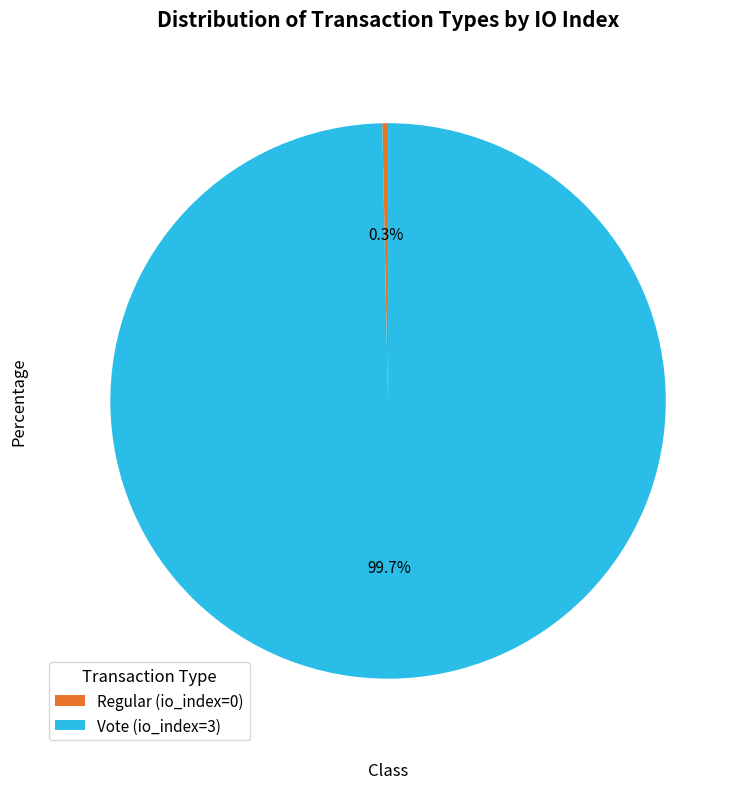

Do Vote (io_index=3) and Regular (io_index=0) together represent more than half of the pie?

Yes